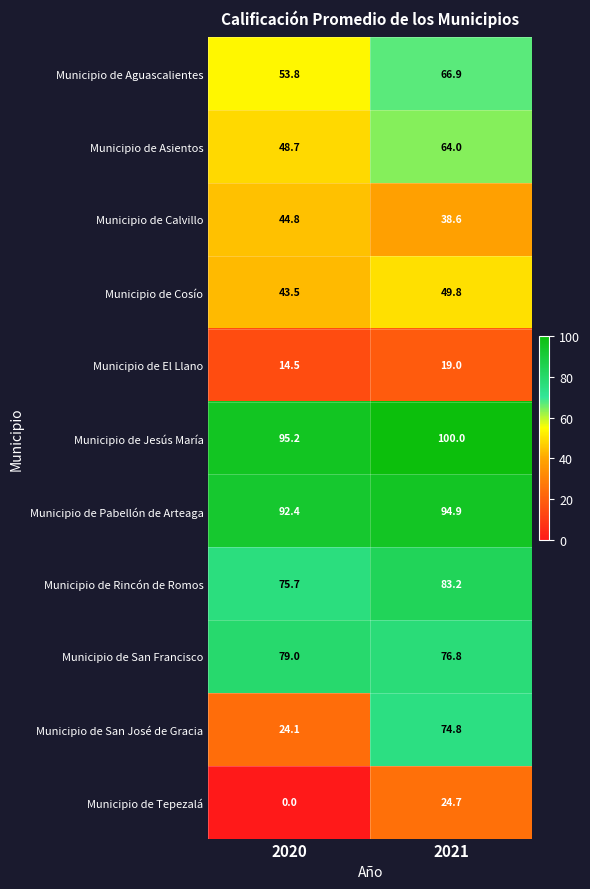

At which category is the sum across all series the highest?

2021